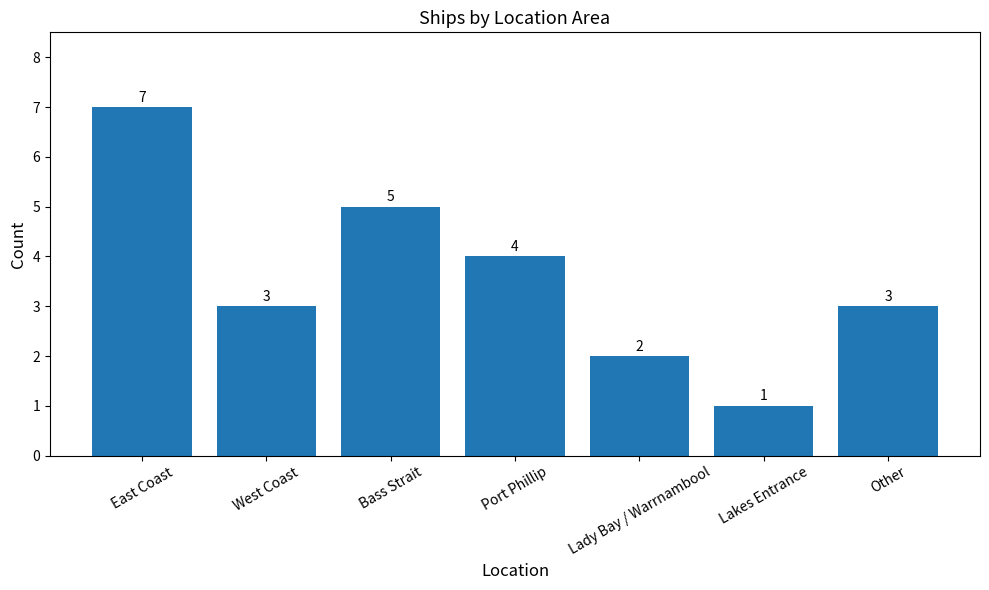

Count the values in the range 2 to 5.

5